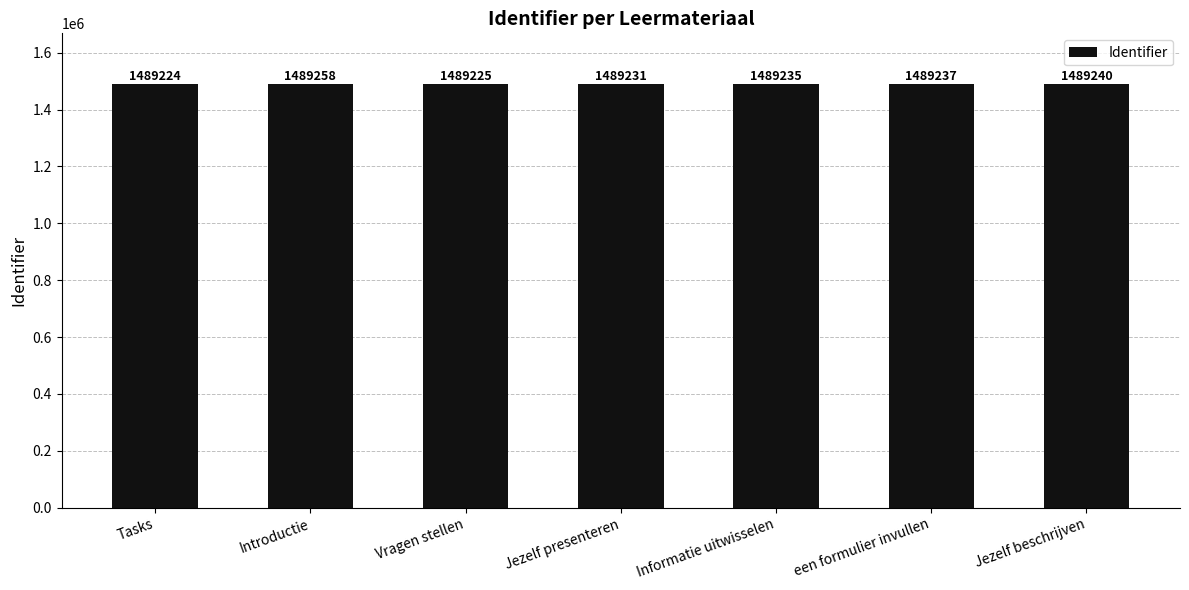

At which category does the chart reach its peak across all series?

Introductie